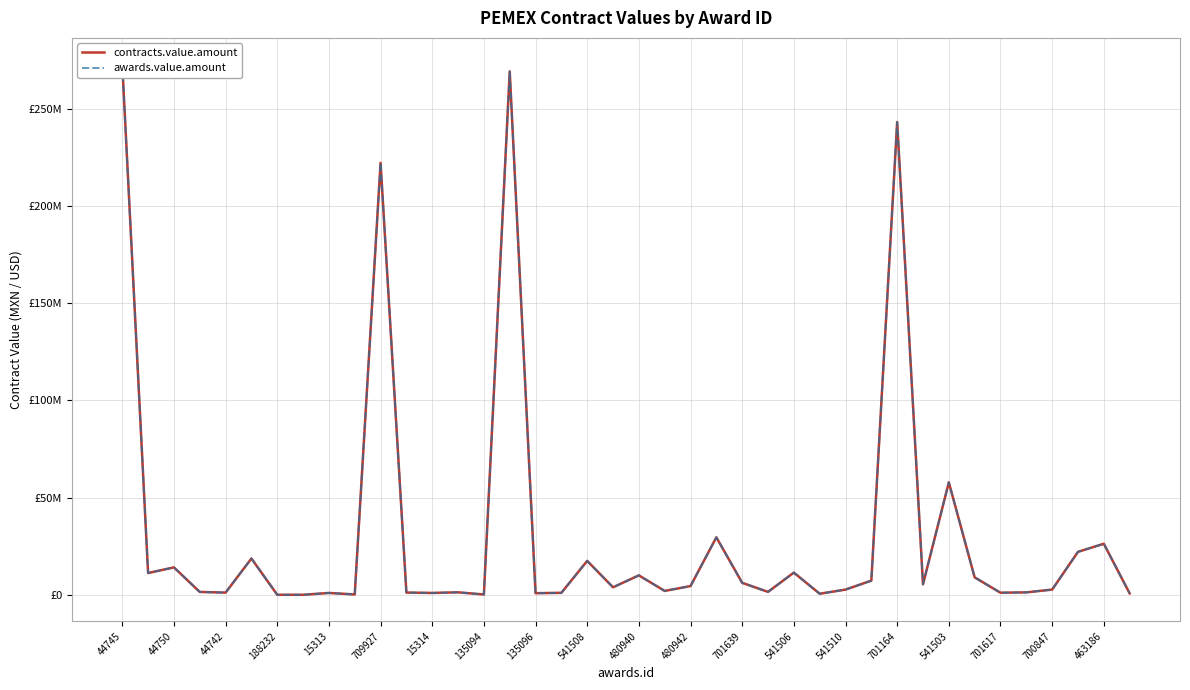

Is it true that contracts.value.amount equals 24564126.0 at 44750?

False